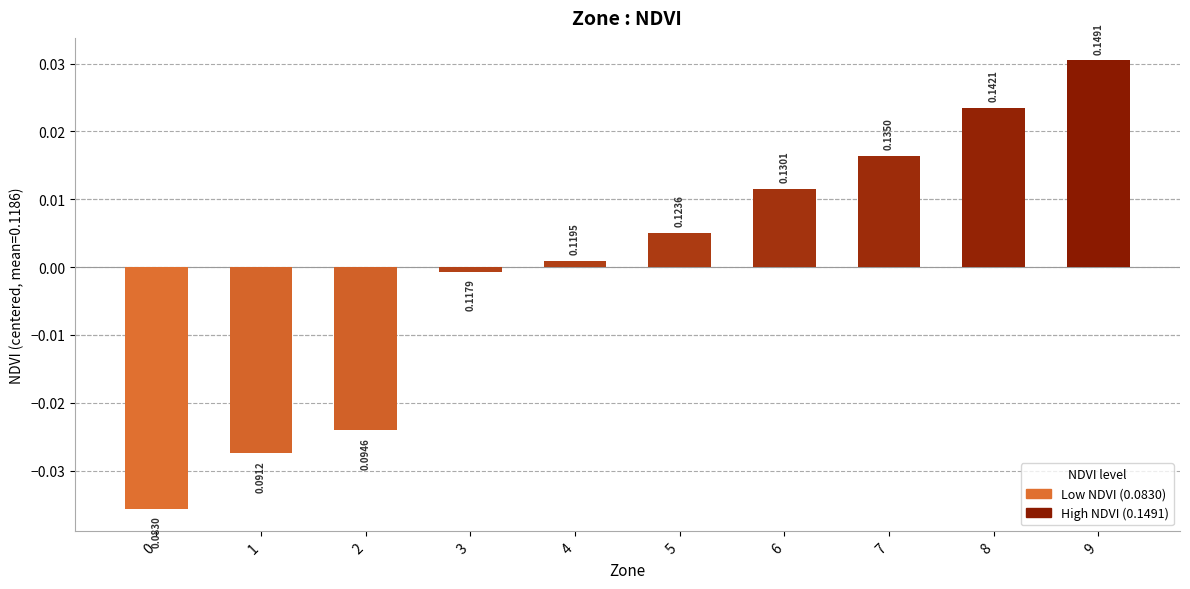

Are the bars horizontal?

No